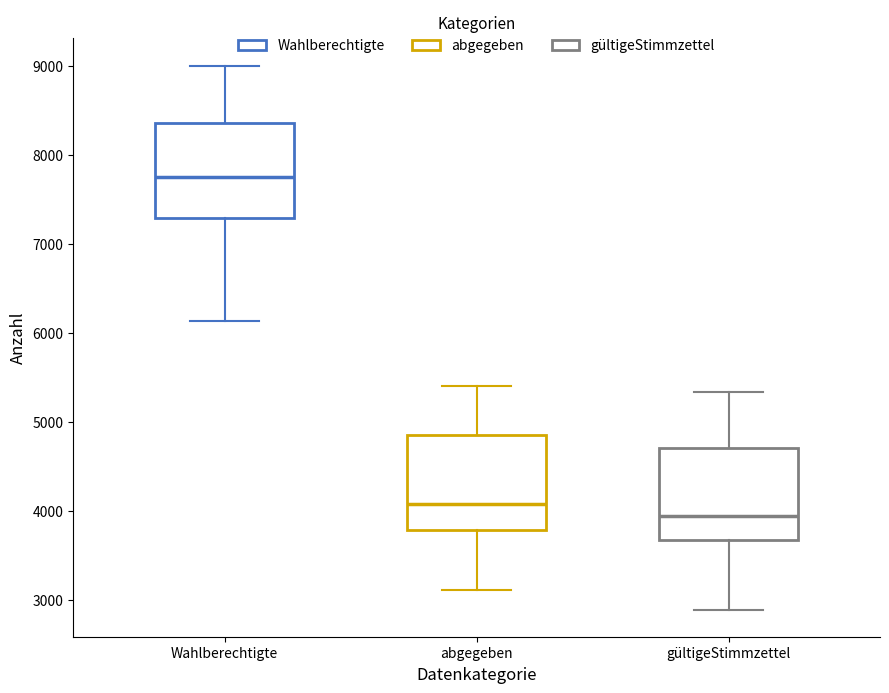

Which box has the highest median line?

Wahlberechtigte